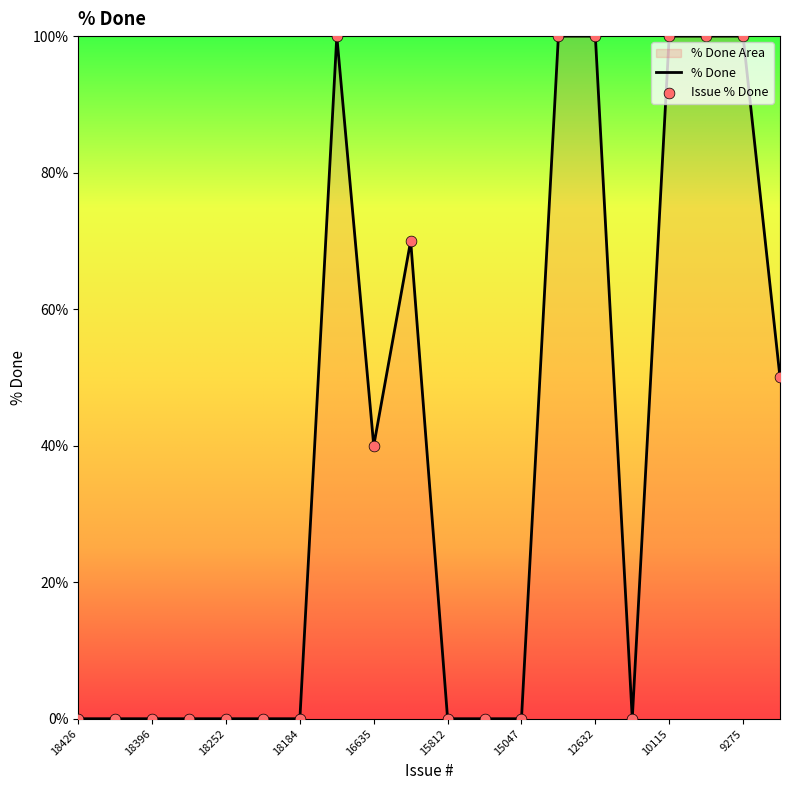

What is the change in value from 17257 to 16580?

-30